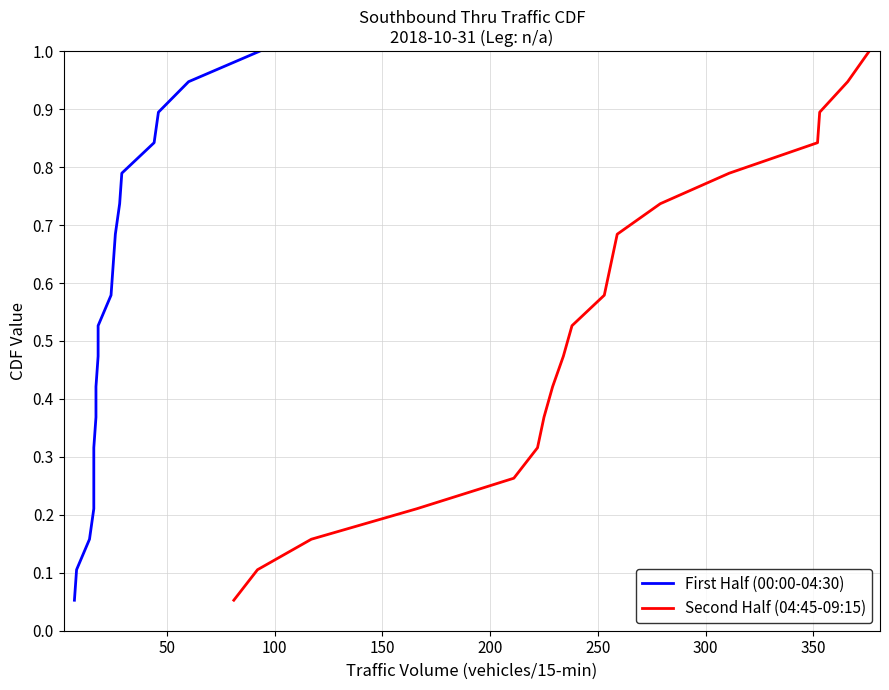

Reading right to left, transcribe all the data shown in this chart.

First Half (00:00-04:30): 1.0	0.9	0.9	0.8	0.8	0.7	0.7	0.6	0.6	0.5	0.5	0.4	0.4	0.3	0.3	0.2	0.2	0.1	0.1
Second Half (04:45-09:15): 1.0	0.9	0.9	0.8	0.8	0.7	0.7	0.6	0.6	0.5	0.5	0.4	0.4	0.3	0.3	0.2	0.2	0.1	0.1